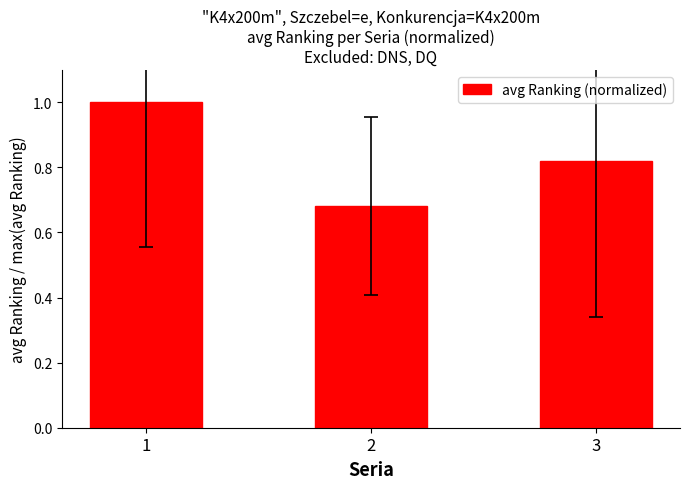

What is the value of the 1st bar from the left?

1.0